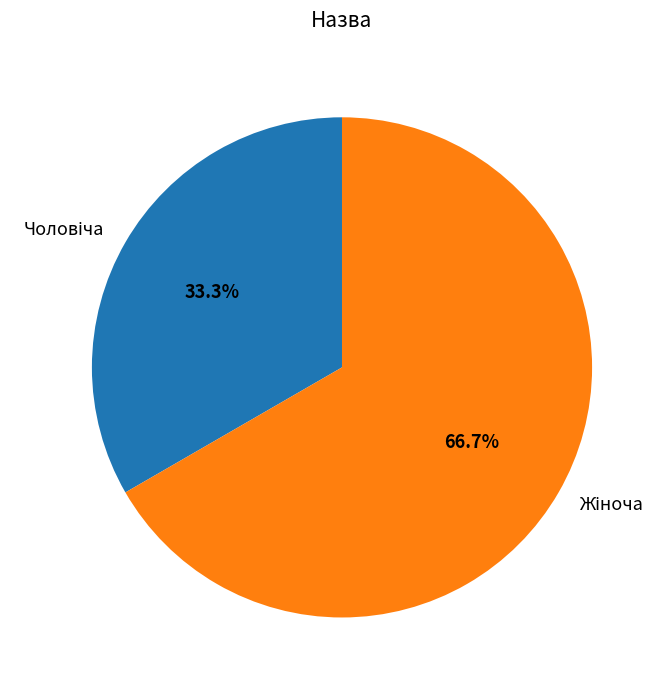

Count the number of slices in the pie.

2